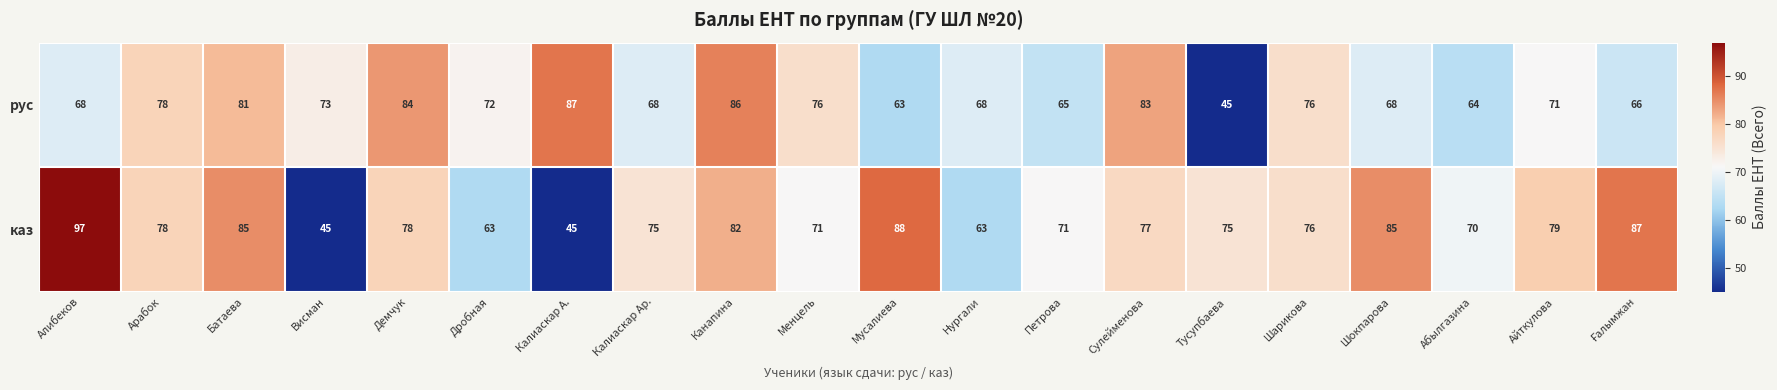

List the series in order of their peak value, lowest first.

рус, каз